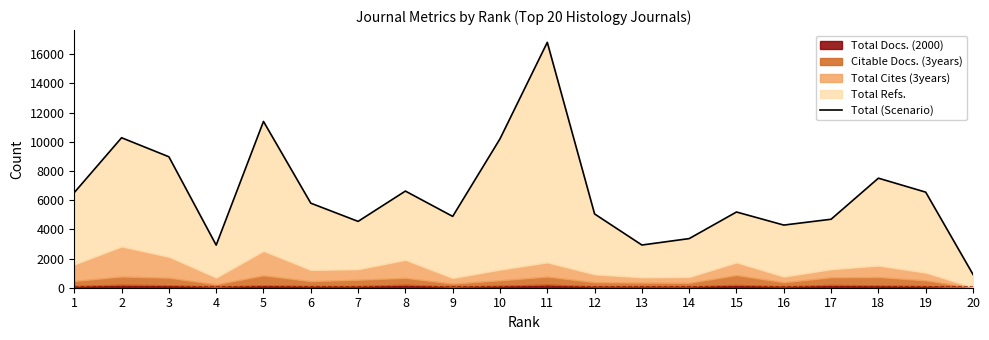

What is the greatest value displayed?

16810